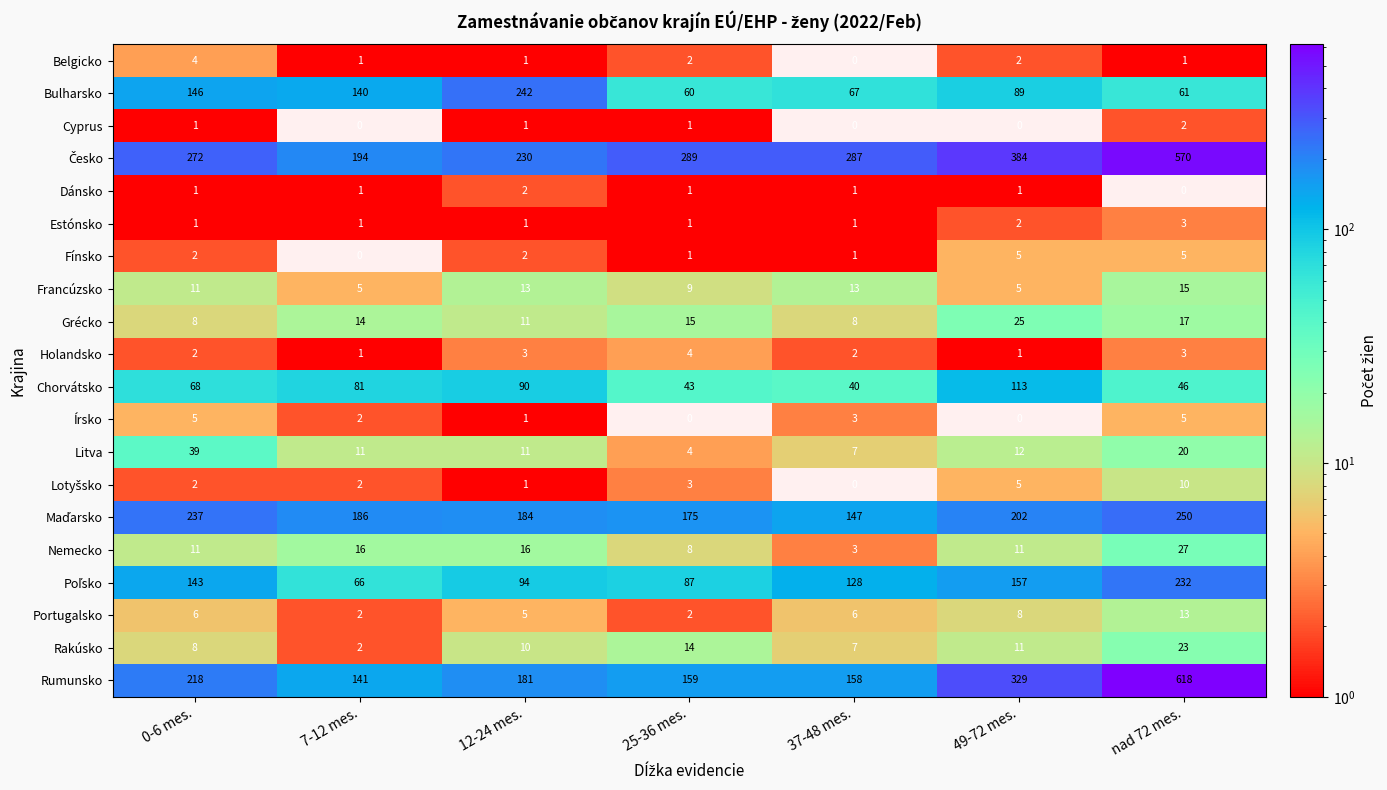

The Fínsko series shows 1 at 25-36 mes.. True or false?

True